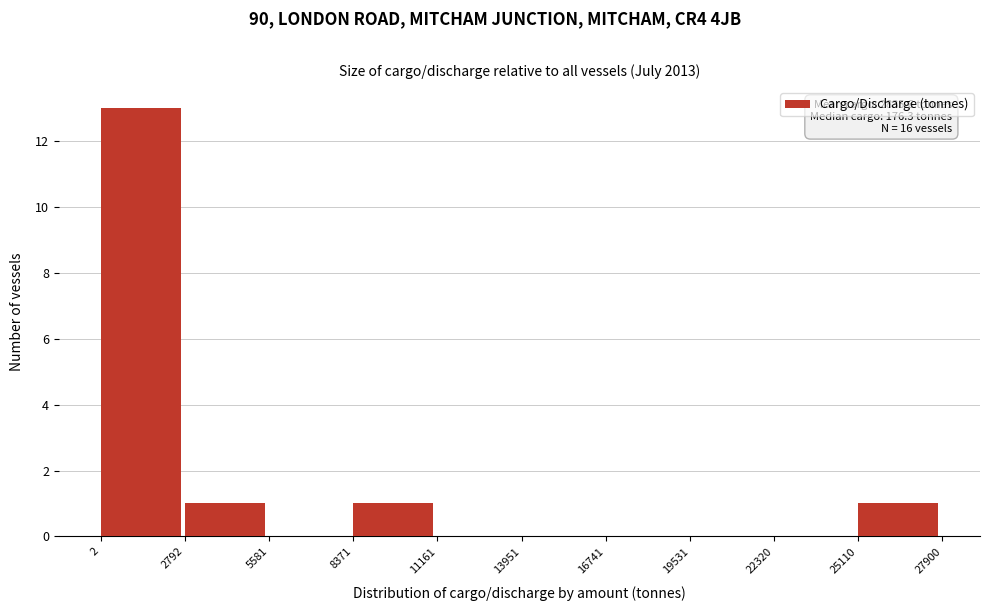

Which range on the x-axis has the tallest bar?

2 to 2792